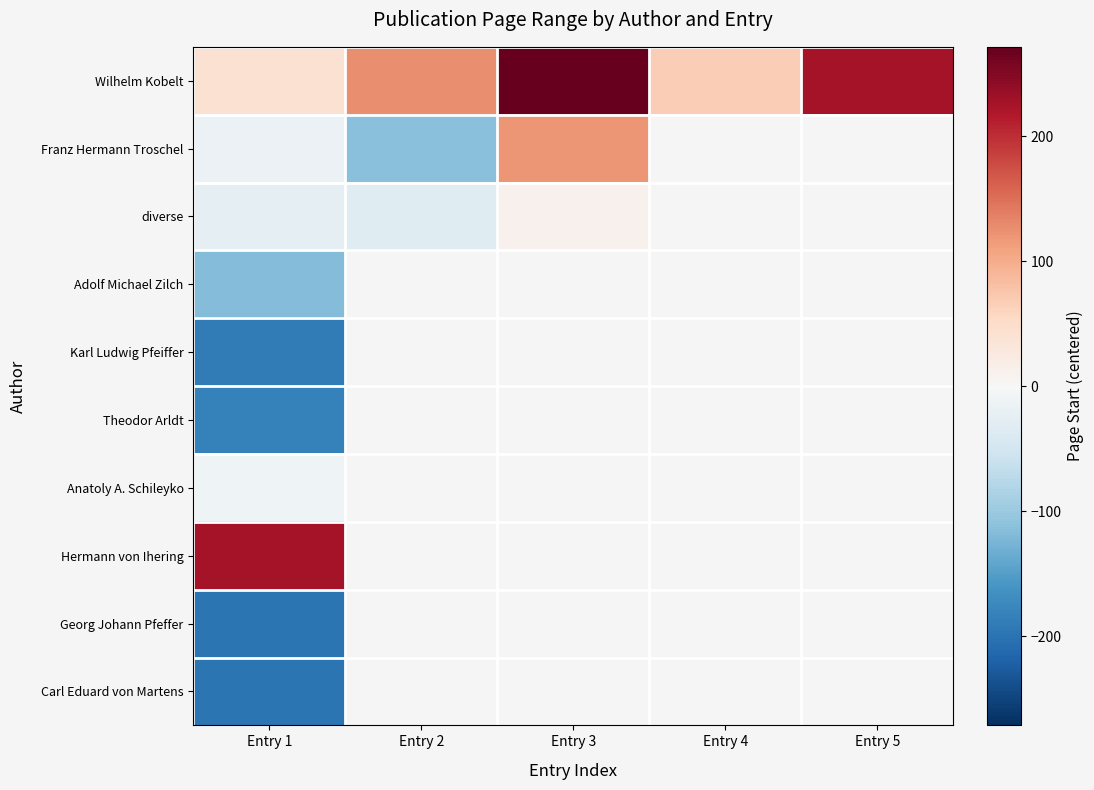

What is the maximum value for Wilhelm Kobelt?

271.5